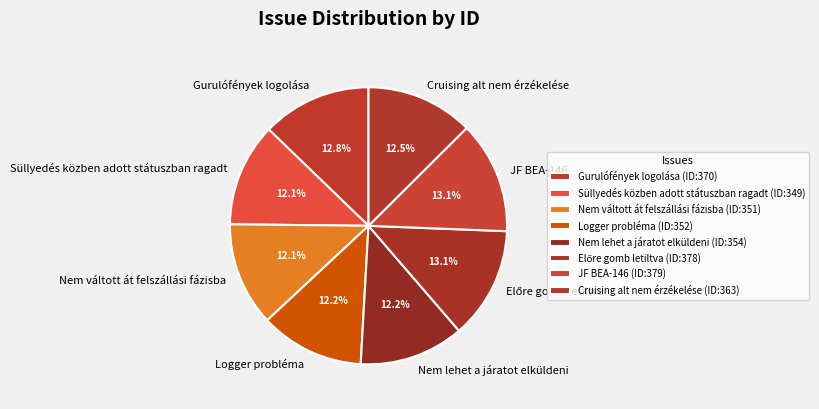

Count the number of slices in the pie.

8